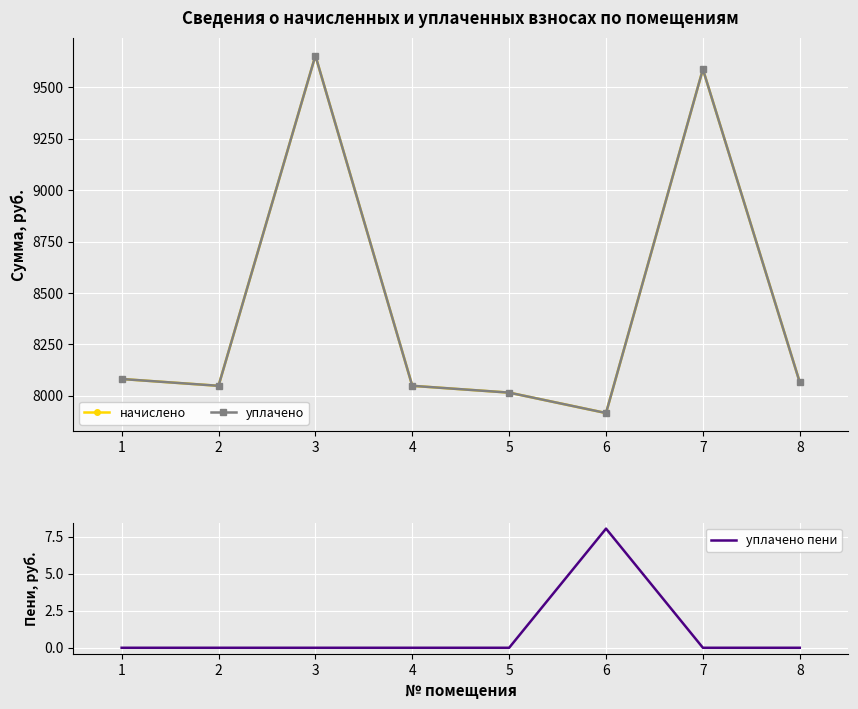

How many categories are shown in the chart?

8